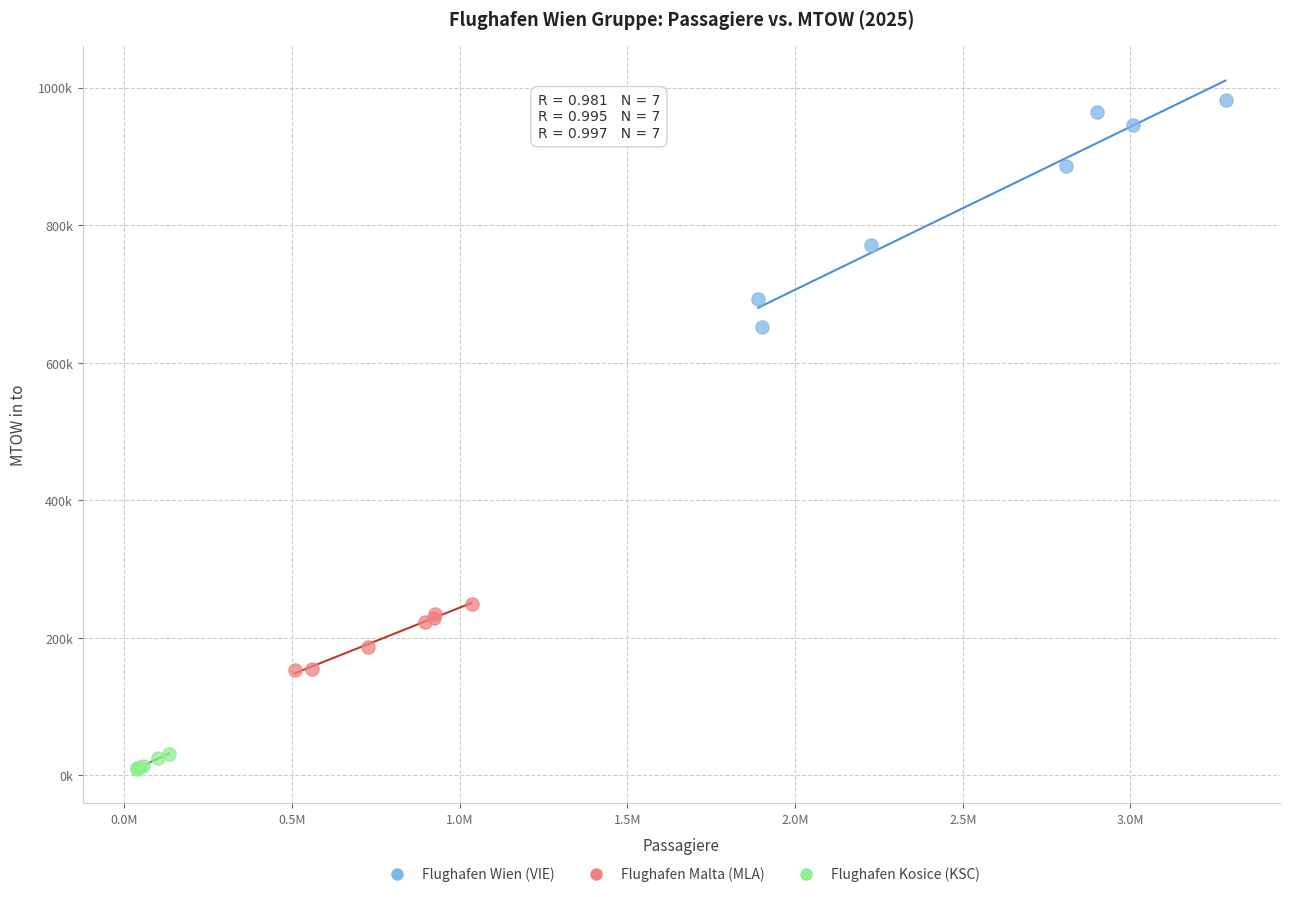

Which series contains the lowest Y value?

Flughafen Kosice (KSC)